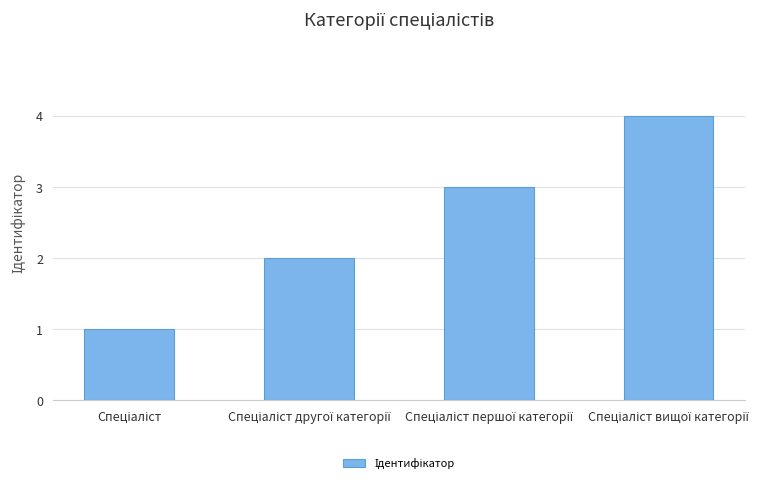

What is the difference between the maximum and minimum values?

3